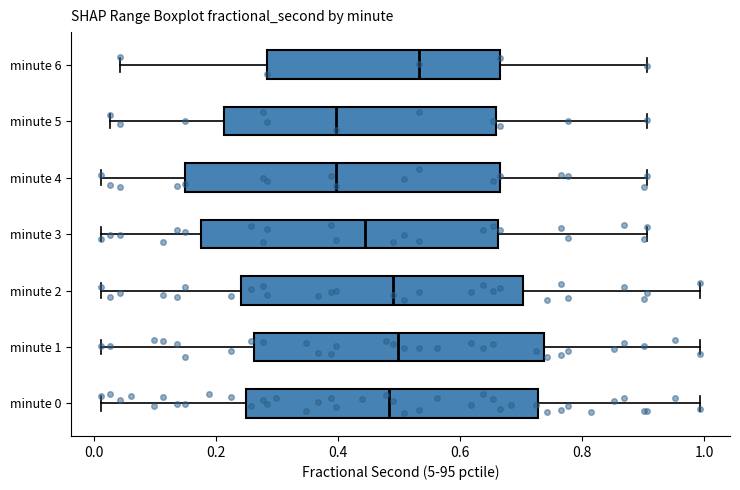

Reading bottom to top, read every box against the x-axis: the position of its median line, the range the box covers, and the ends of its whiskers. The values are not printed on the chart, so give them approximately, as read against the axis.

minute 0: median 0.48, box 0.24 to 0.72, whiskers 0.02 to 1.00
minute 1: median 0.50, box 0.26 to 0.74, whiskers 0.02 to 1.00
minute 2: median 0.48, box 0.24 to 0.70, whiskers 0.02 to 1.00
minute 3: median 0.44, box 0.18 to 0.66, whiskers 0.02 to 0.90
minute 4: median 0.40, box 0.14 to 0.66, whiskers 0.02 to 0.90
minute 5: median 0.40, box 0.22 to 0.66, whiskers 0.02 to 0.90
minute 6: median 0.54, box 0.28 to 0.66, whiskers 0.04 to 0.90